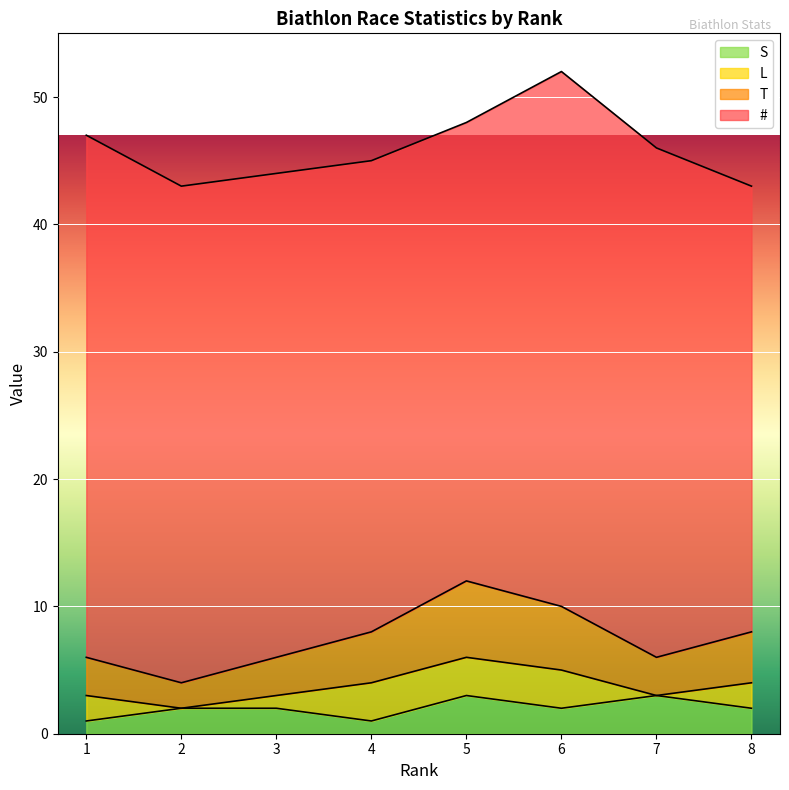

Is it true that S equals 2 at 3?

True